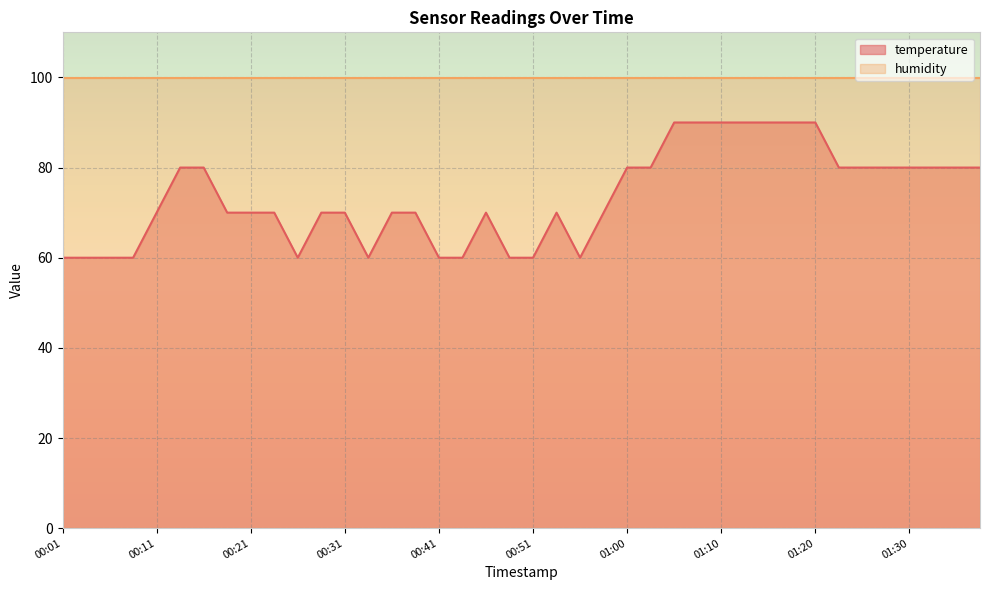

Approximately how many times larger is the value at 00:51 compared to 00:46?

0.9